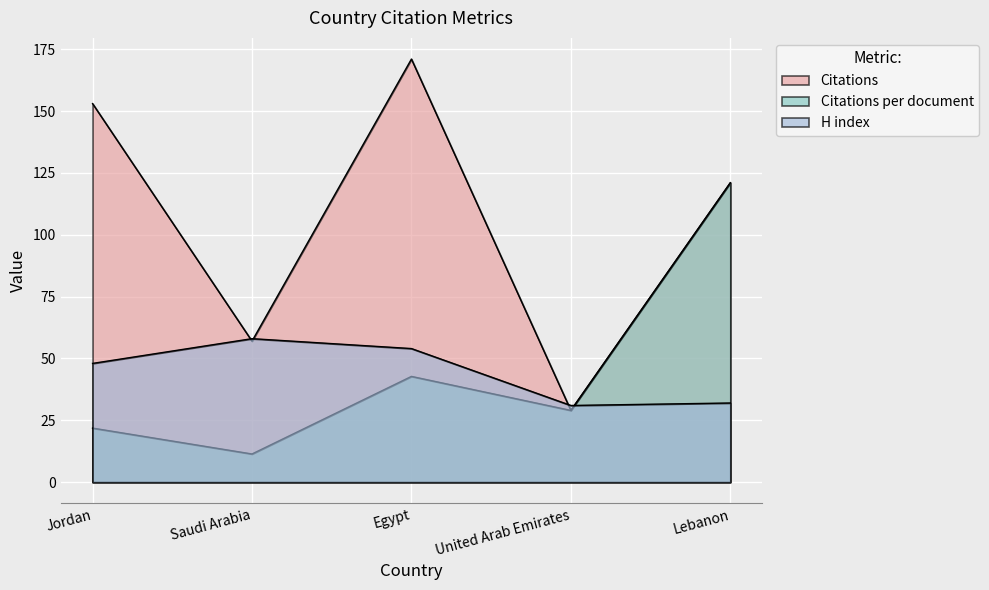

Does the chart display data point markers on the line(s)?

No